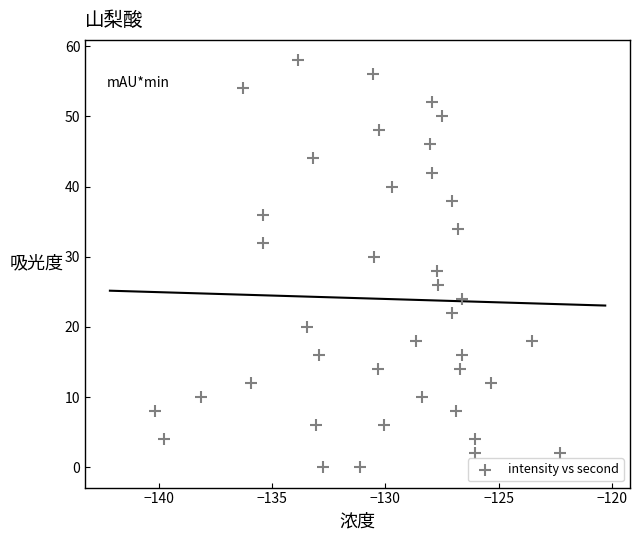

What is the range of Y values (max minus min)?

58